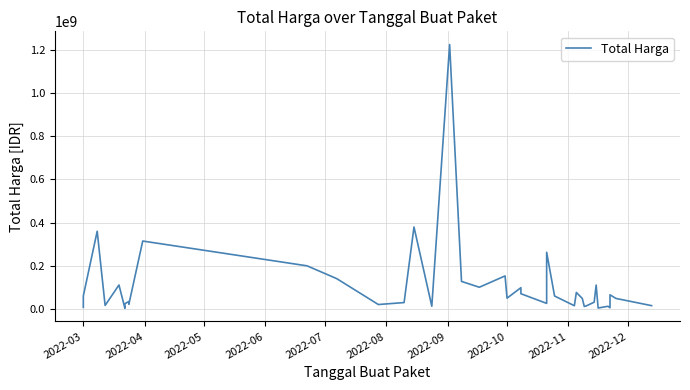

Reading left to right, extract all data points from this chart.

6936000	59935000	359500000	15787200	110389990	2395750	23680800	34132505	27720000	21231000	314121780	199200000	139800000	19950000	29000000	379075000	12000000	1224682000	127000000	100000000	152477000	49478000	98000000	70000000	25200000	262118150	59375000	14400000	75920000	48140000	11100000	13442000	30800000	110000000	3825000	11800000	5093000	65000000	48140000	14750000